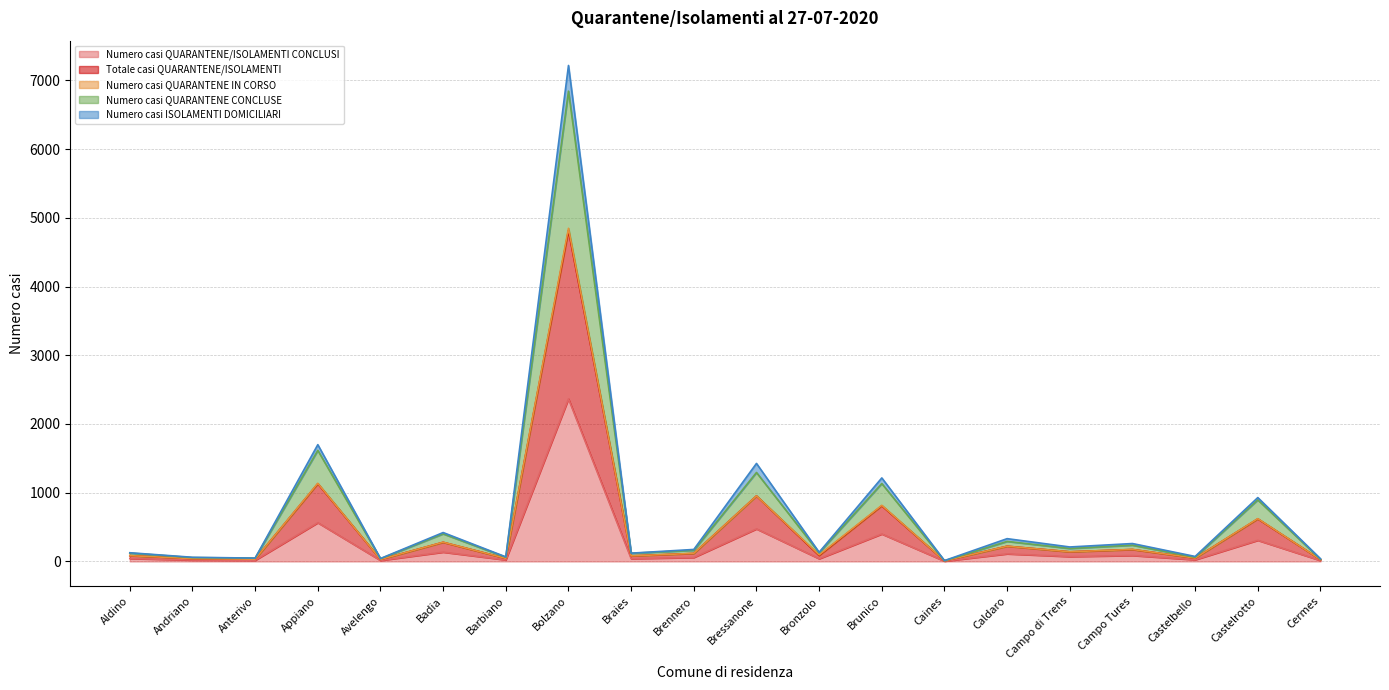

At which category is the sum across all series the highest?

Bolzano